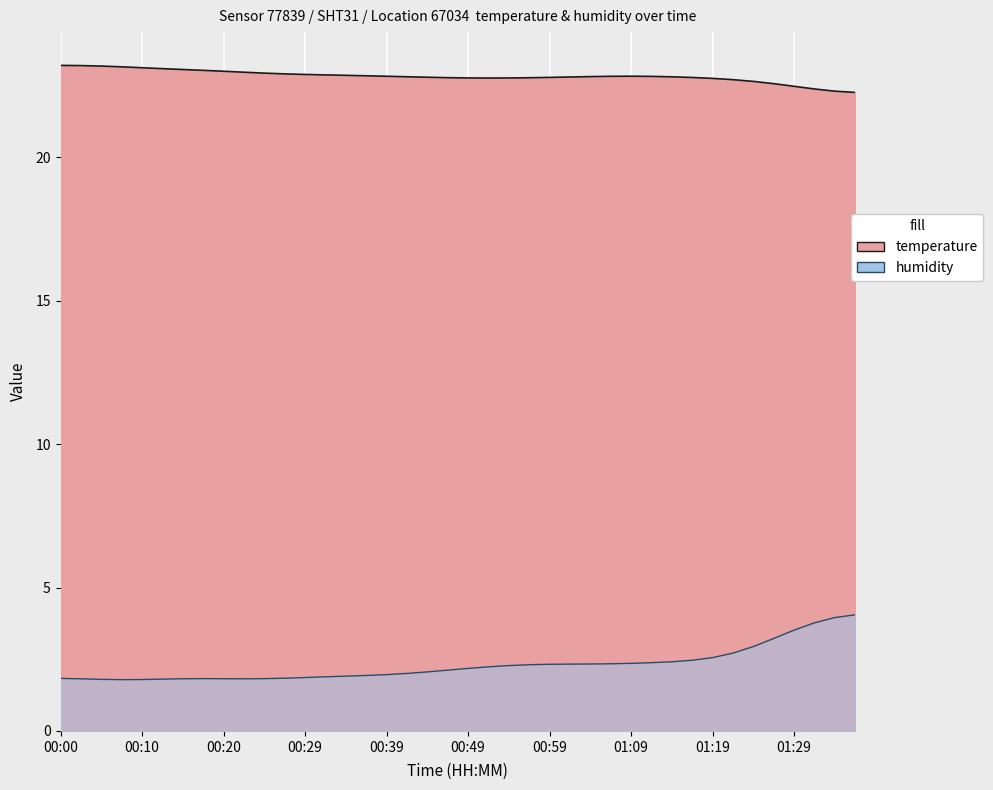

How many interior local peaks (higher than both neighbors) does the data have?

1